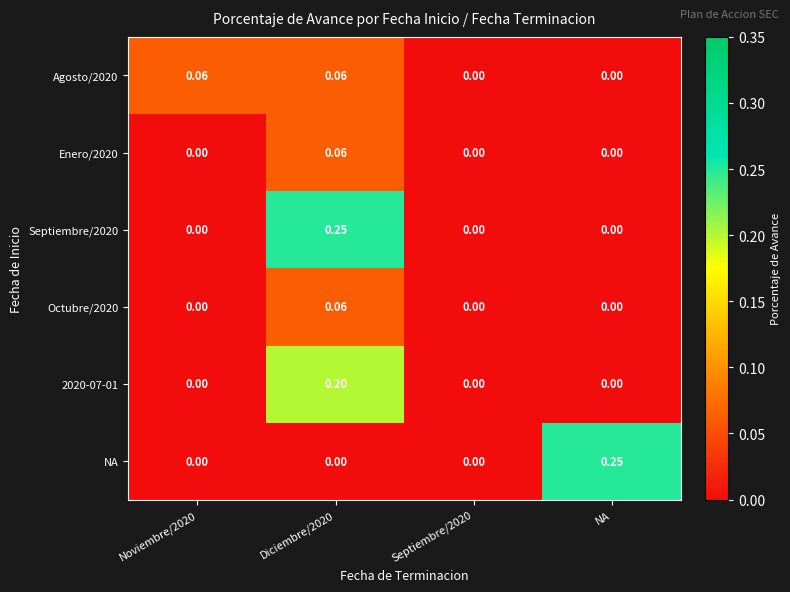

At which label does NA reach its peak?

NA